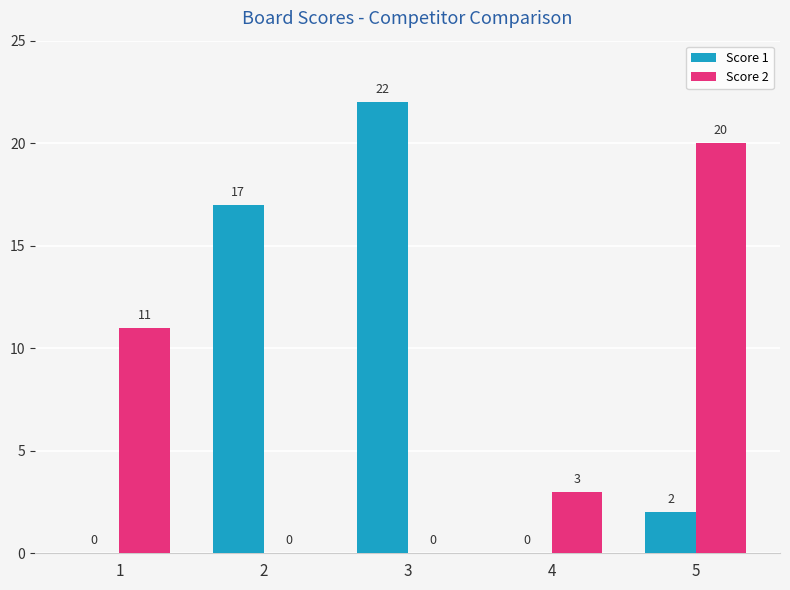

Count the number of categories in the chart.

5